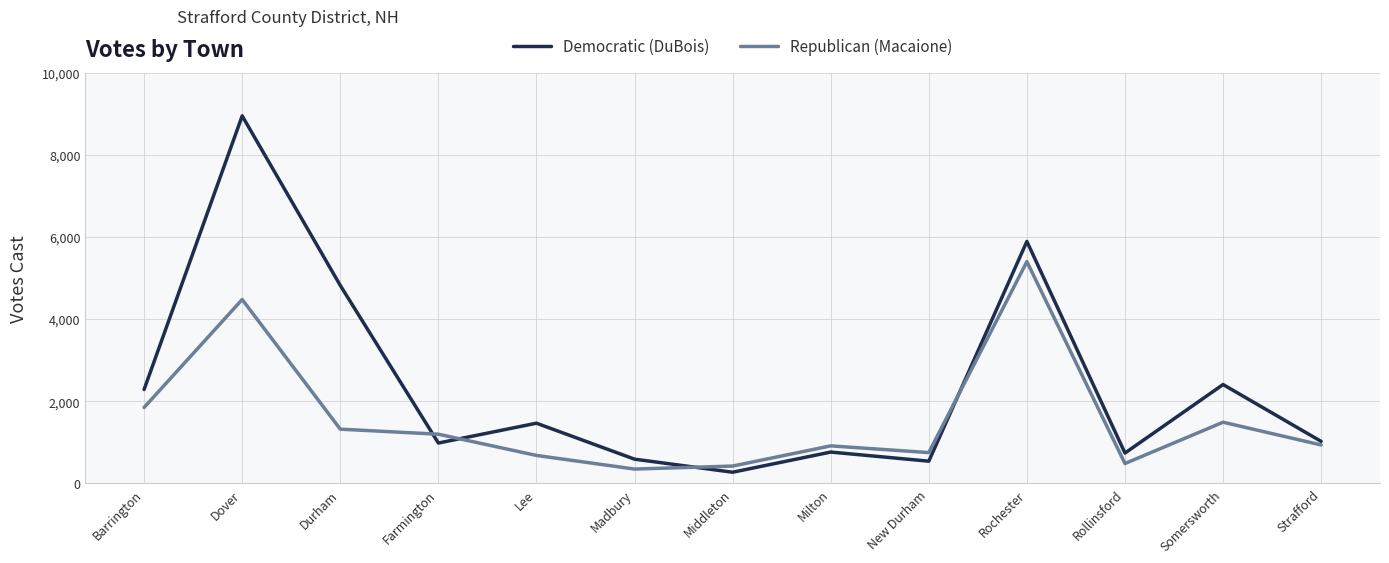

What is the difference between the highest and lowest values at Rochester?

492